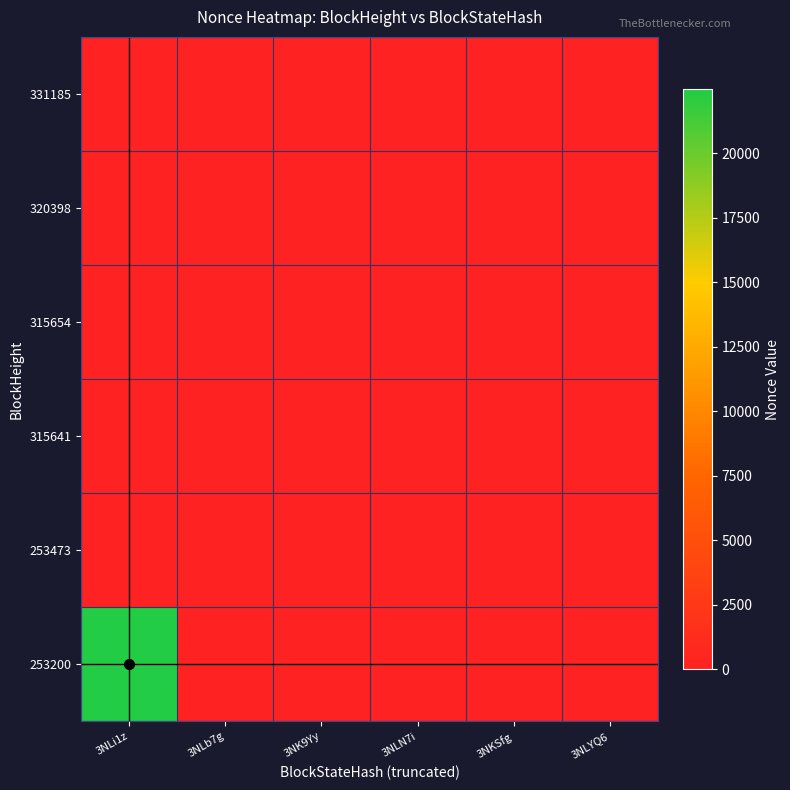

Between 3NLb7g and 3NLi1z, which is larger?

3NLi1z